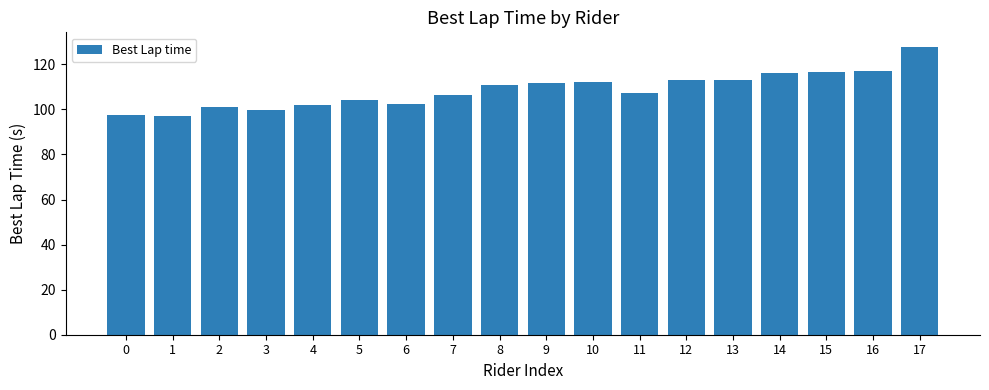

What is the greatest value displayed?

127.8